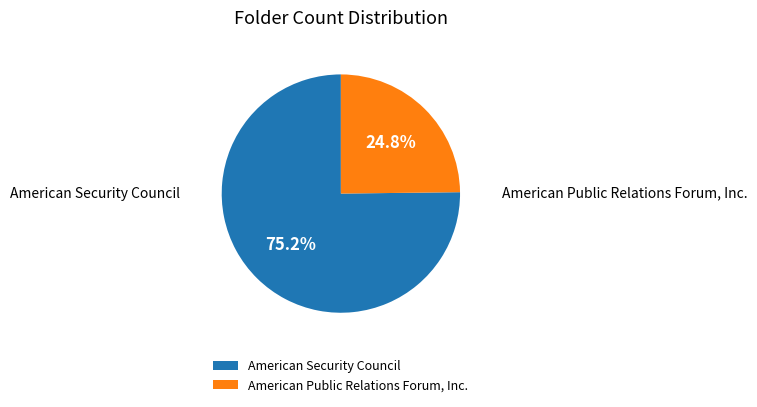

The American Public Relations Forum, Inc. slice represents 17% of the pie. True or false?

False